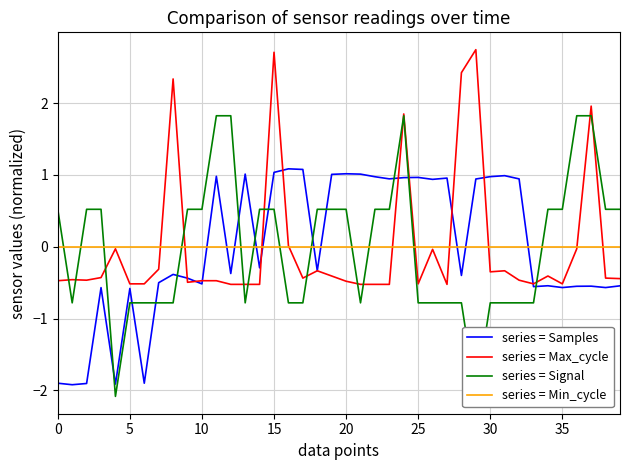

The value of series = Signal at 21 is -0.3. True or false?

False